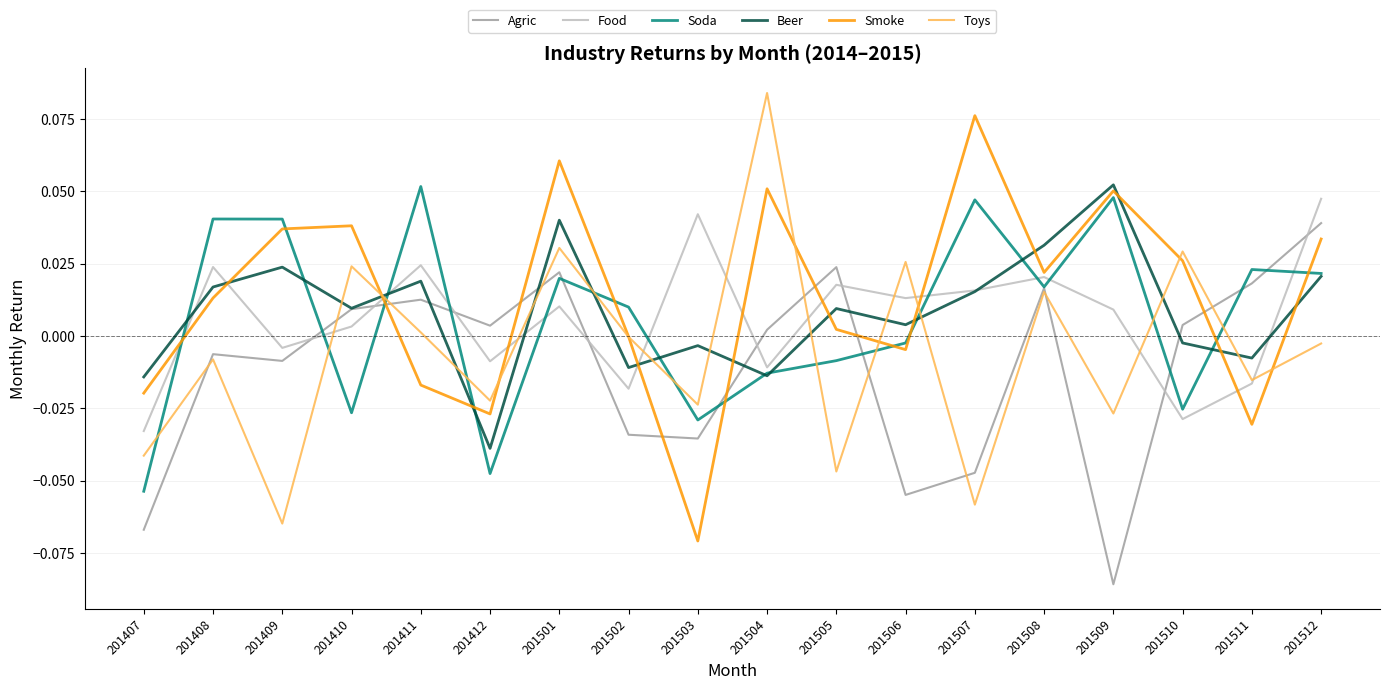

Is it true that Toys equals -0.0 at 201408?

True